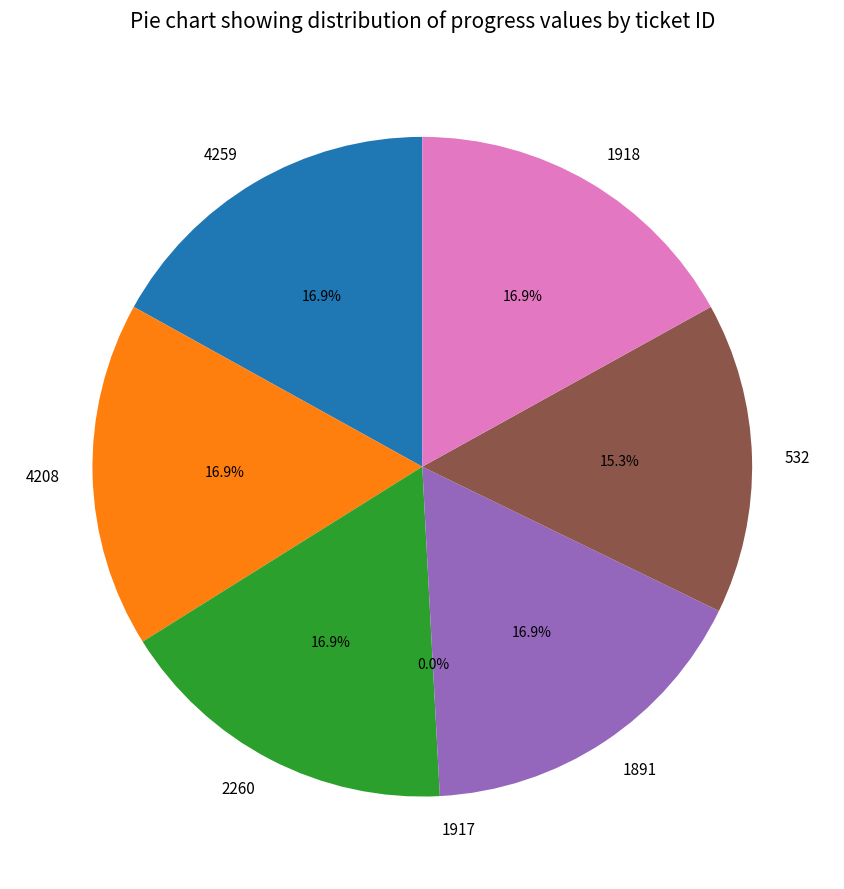

Does 4259 account for over 50% of the chart?

No